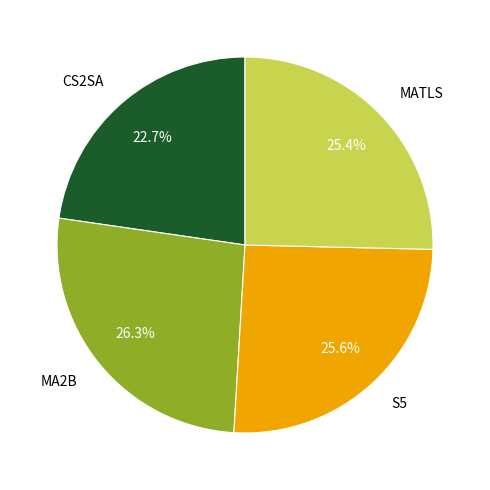

Is S5 the majority of the pie?

No